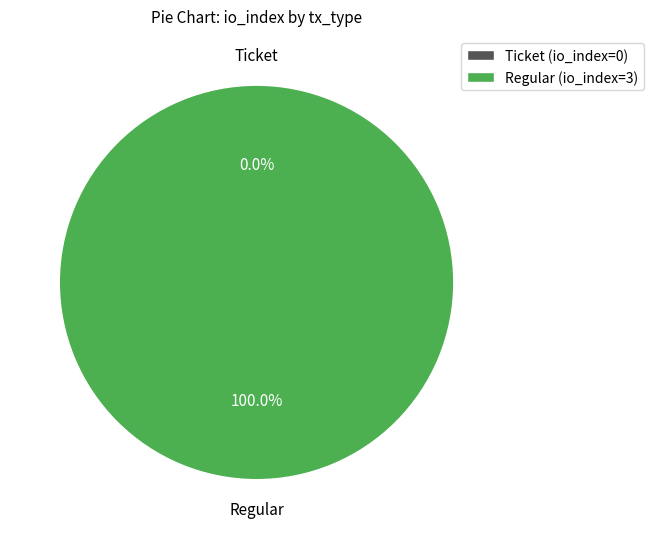

How many slices are in this pie chart?

2